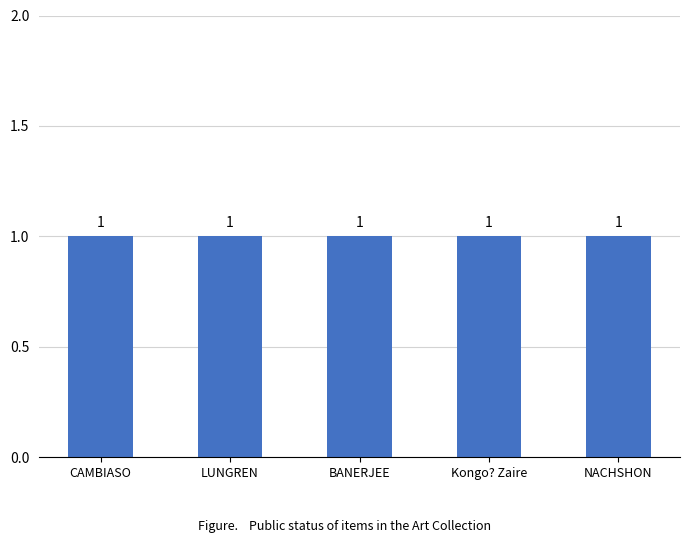

At which category does the chart reach its minimum across all series?

CAMBIASO